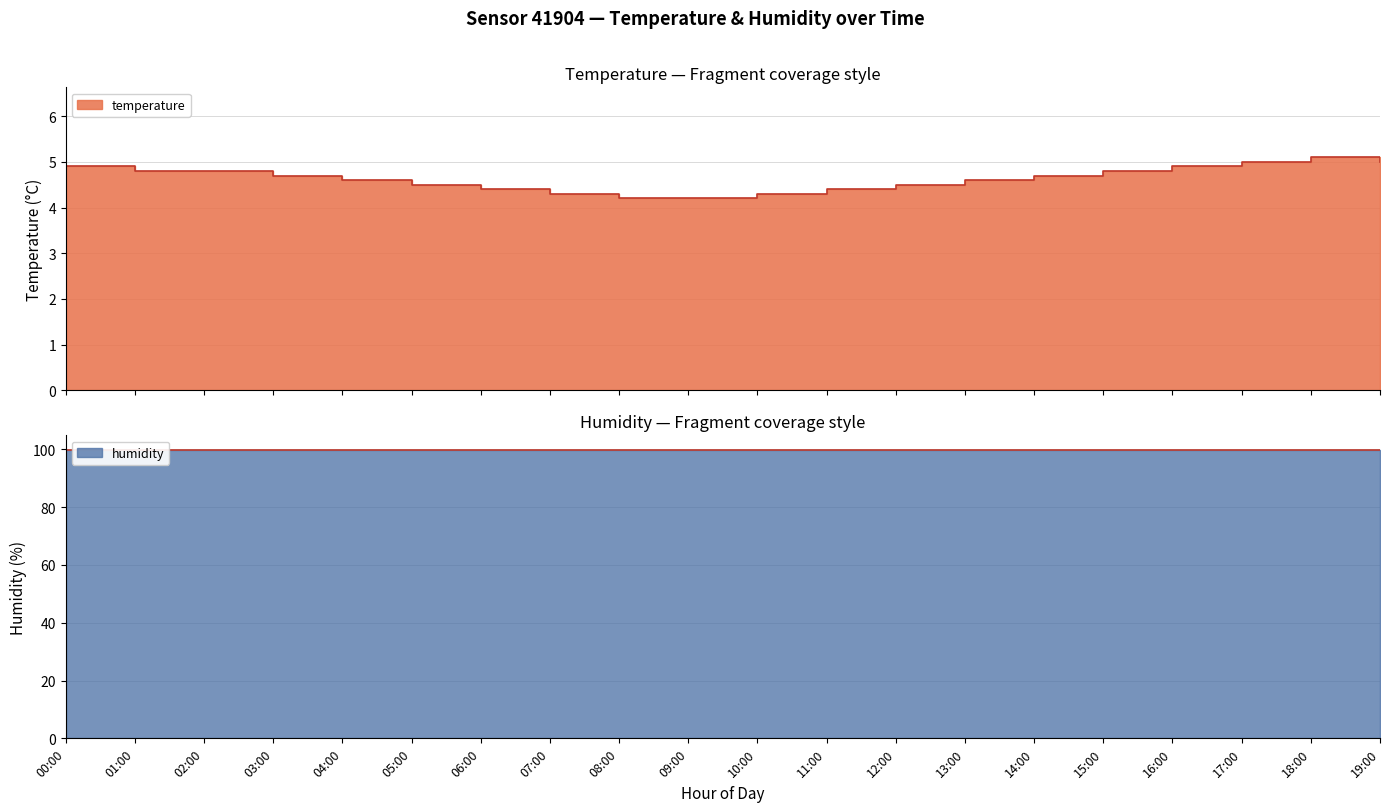

The chart shows a value of 5.0 at 17:00. True or false?

True